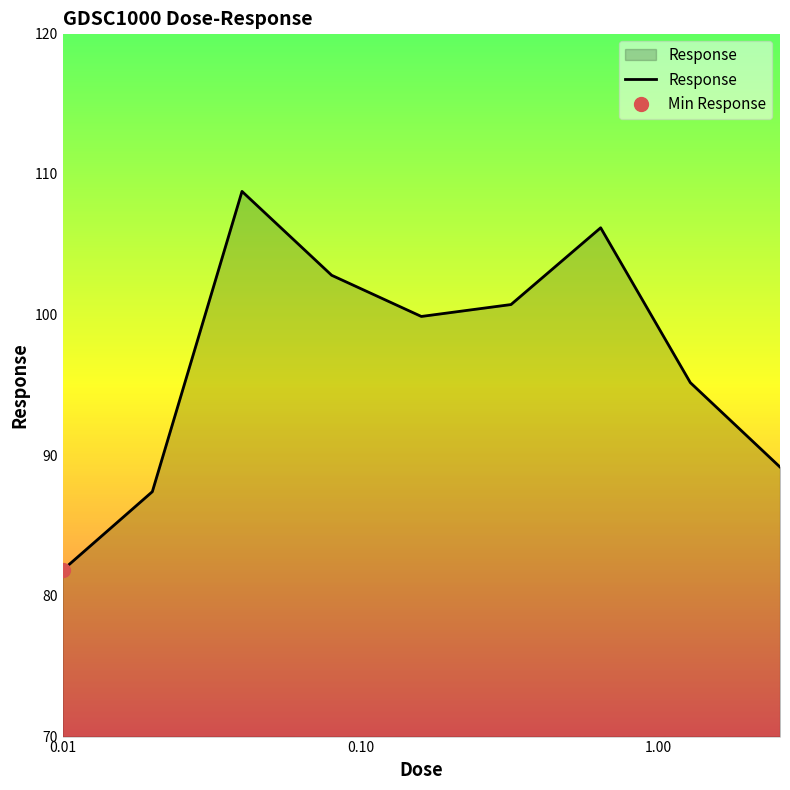

What is the minimum value for Response?

81.8